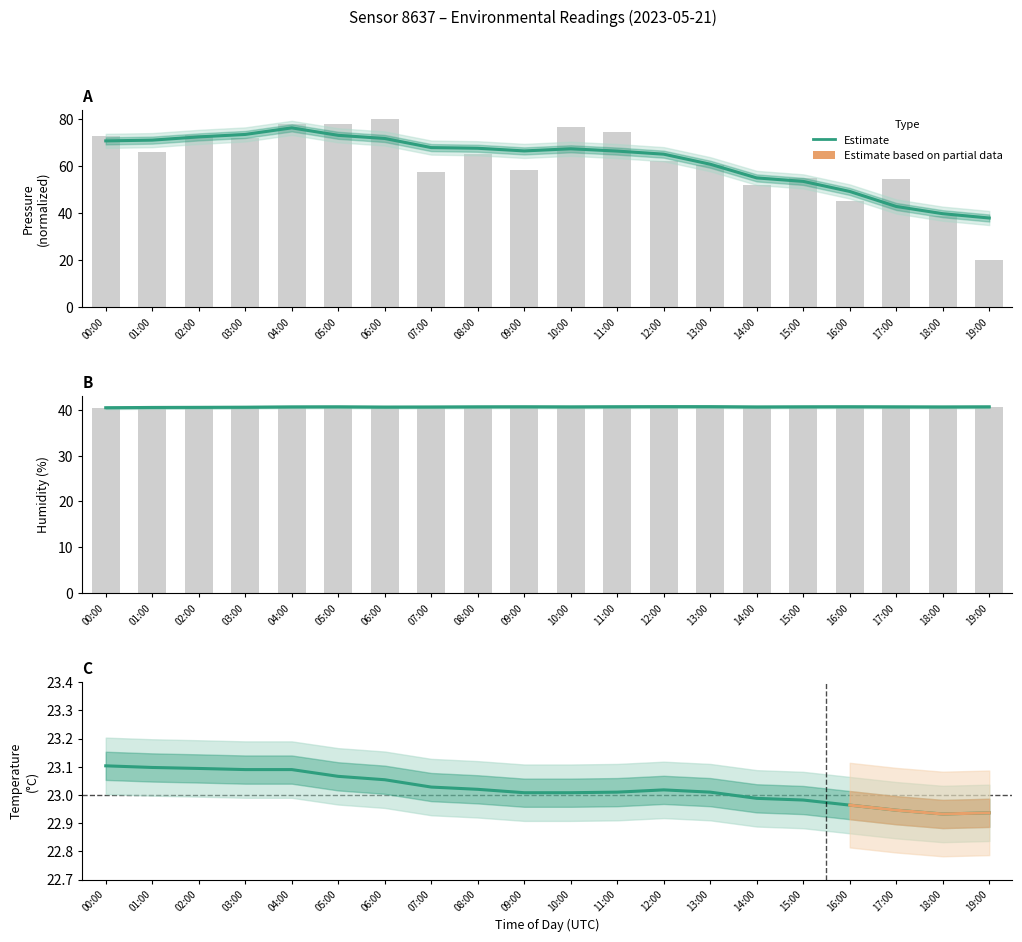

The value of humidity at 04:00 is 15.2. True or false?

False